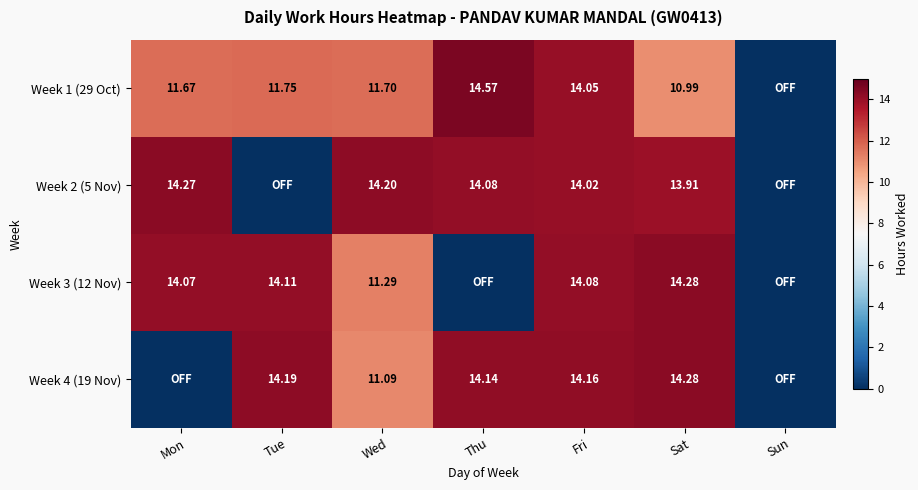

Is the value of Week 1 (29 Oct) at Wed greater than the value of Week 2 (5 Nov) at Fri?

No